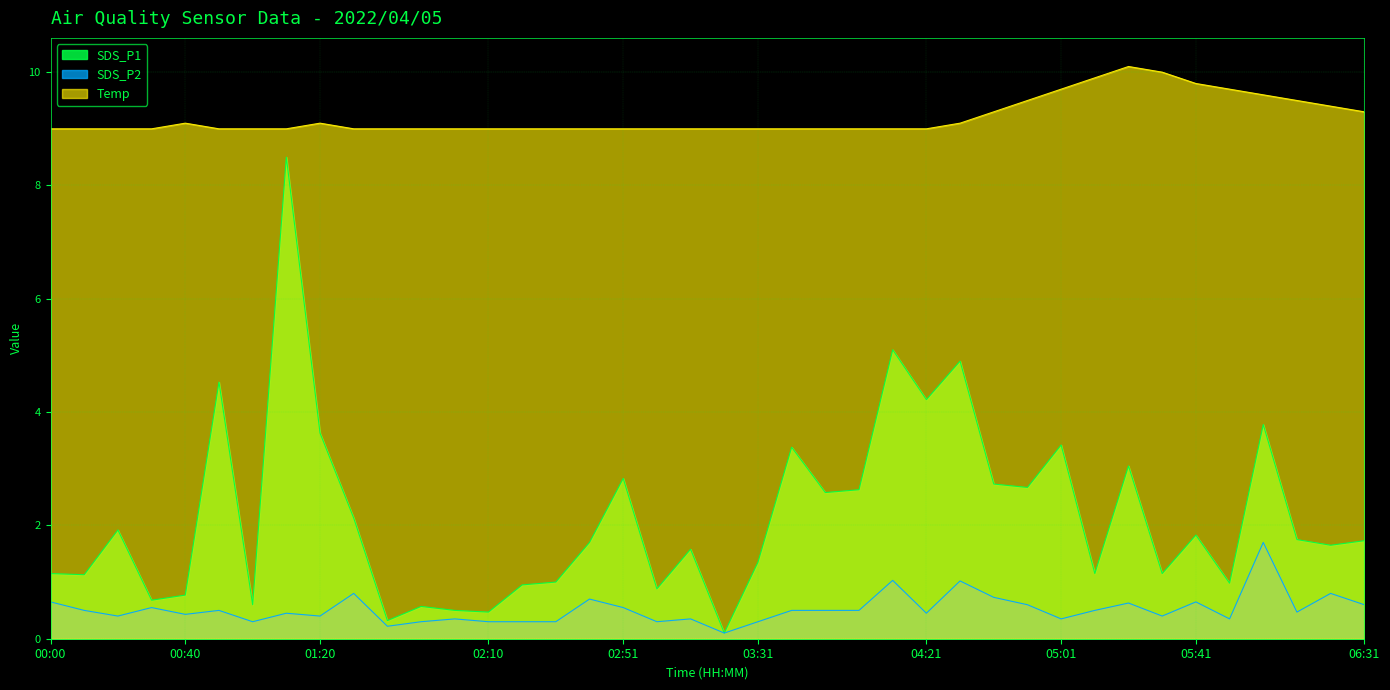

What is the spread (max minus min) of values at 06:11?

9.0